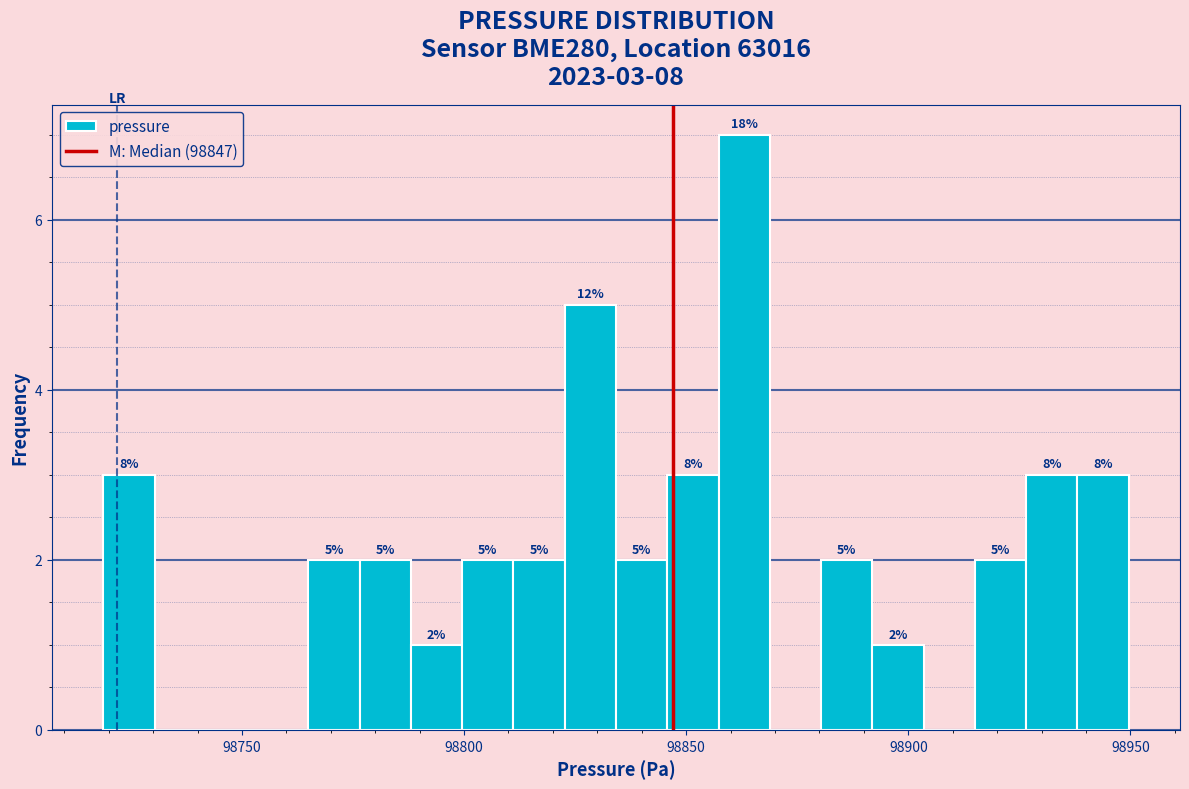

Around what value on the x-axis is the tallest bar? Give the approximate position of its centre, as read against the axis.

98865